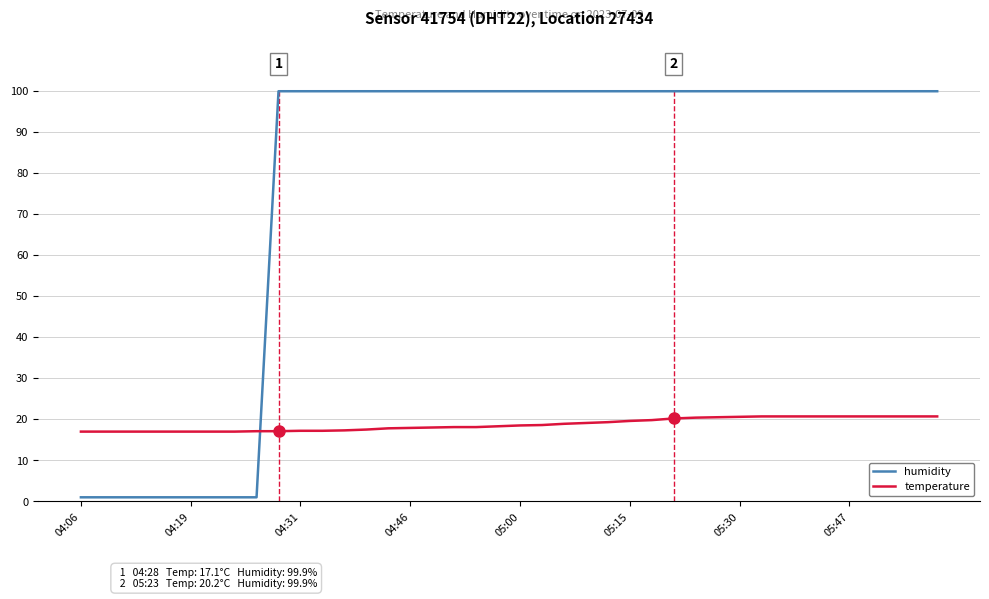

What is the maximum value for humidity?

99.9